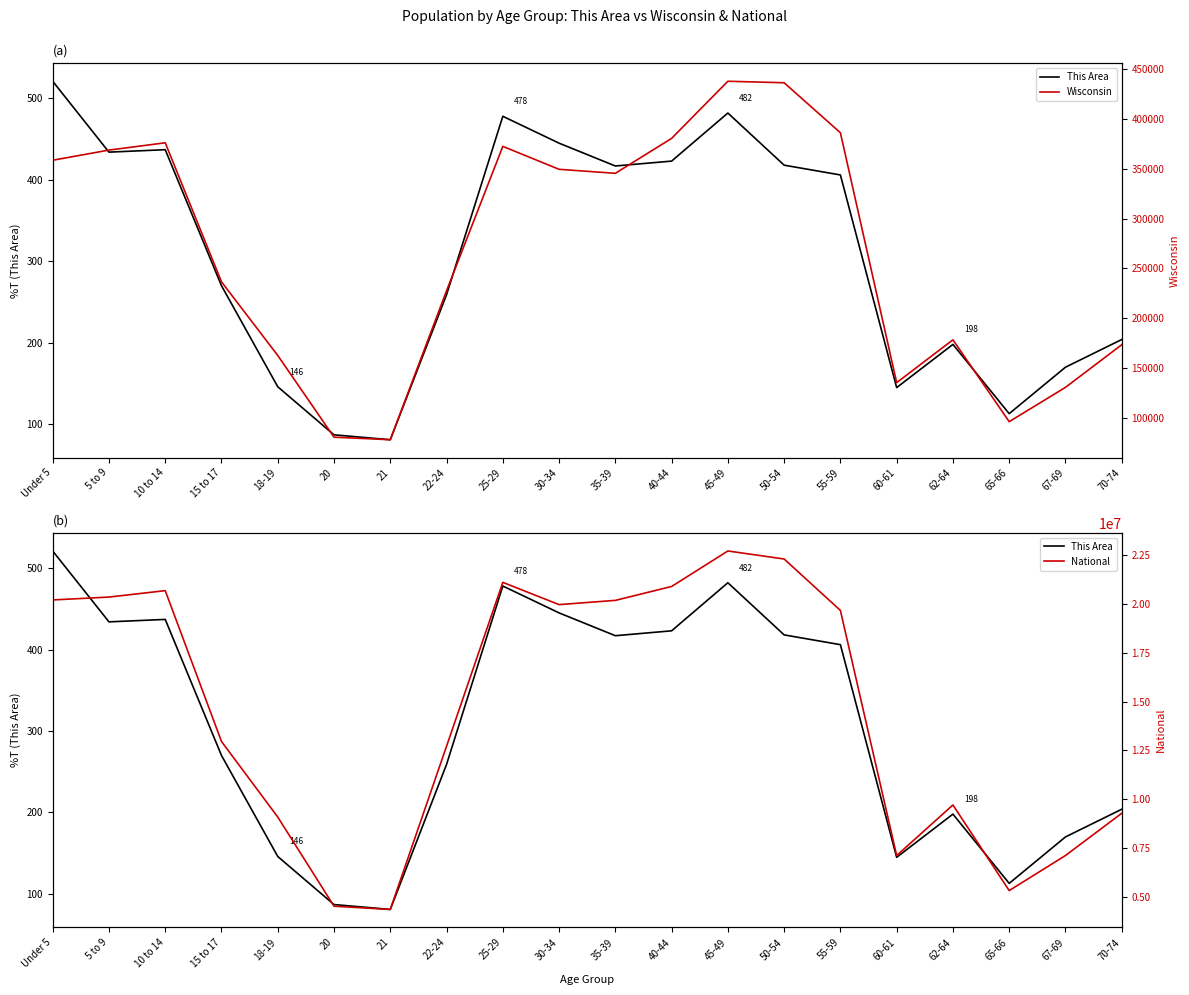

What is the label of the 5th point from the right?

60-61